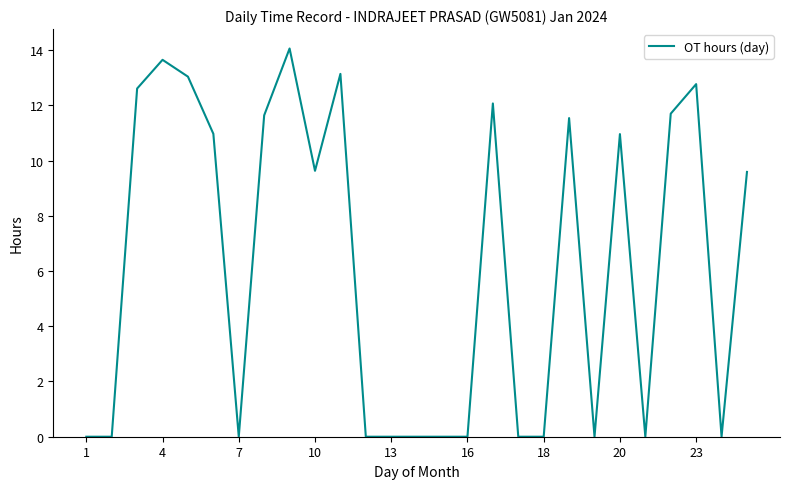

What is the maximum value shown in the chart?

14.1